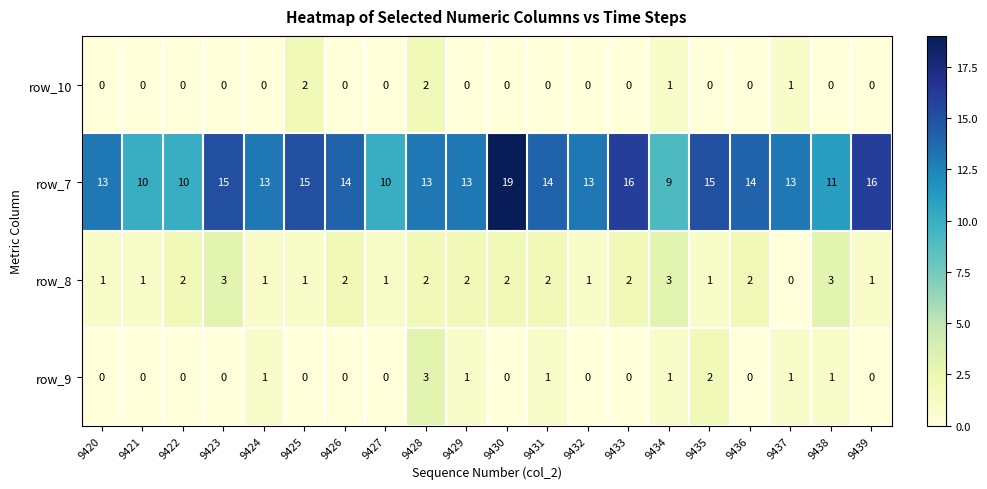

Count the row_10 values in the range 0 to 1.

18